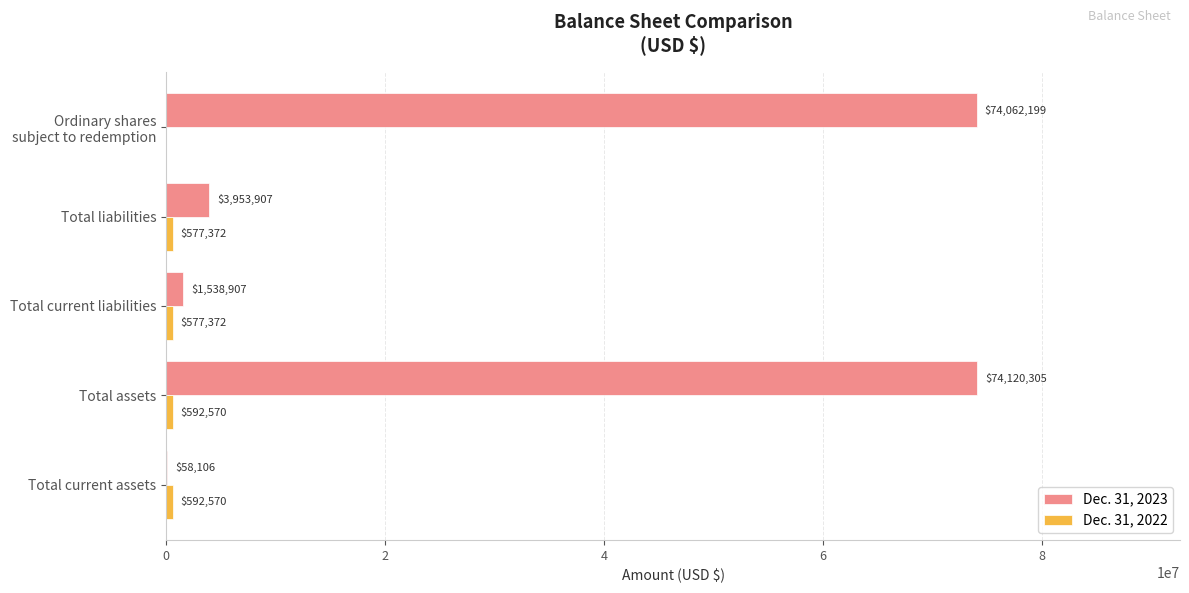

Where is Dec. 31, 2023 nearest to the value 37089205?

Total liabilities